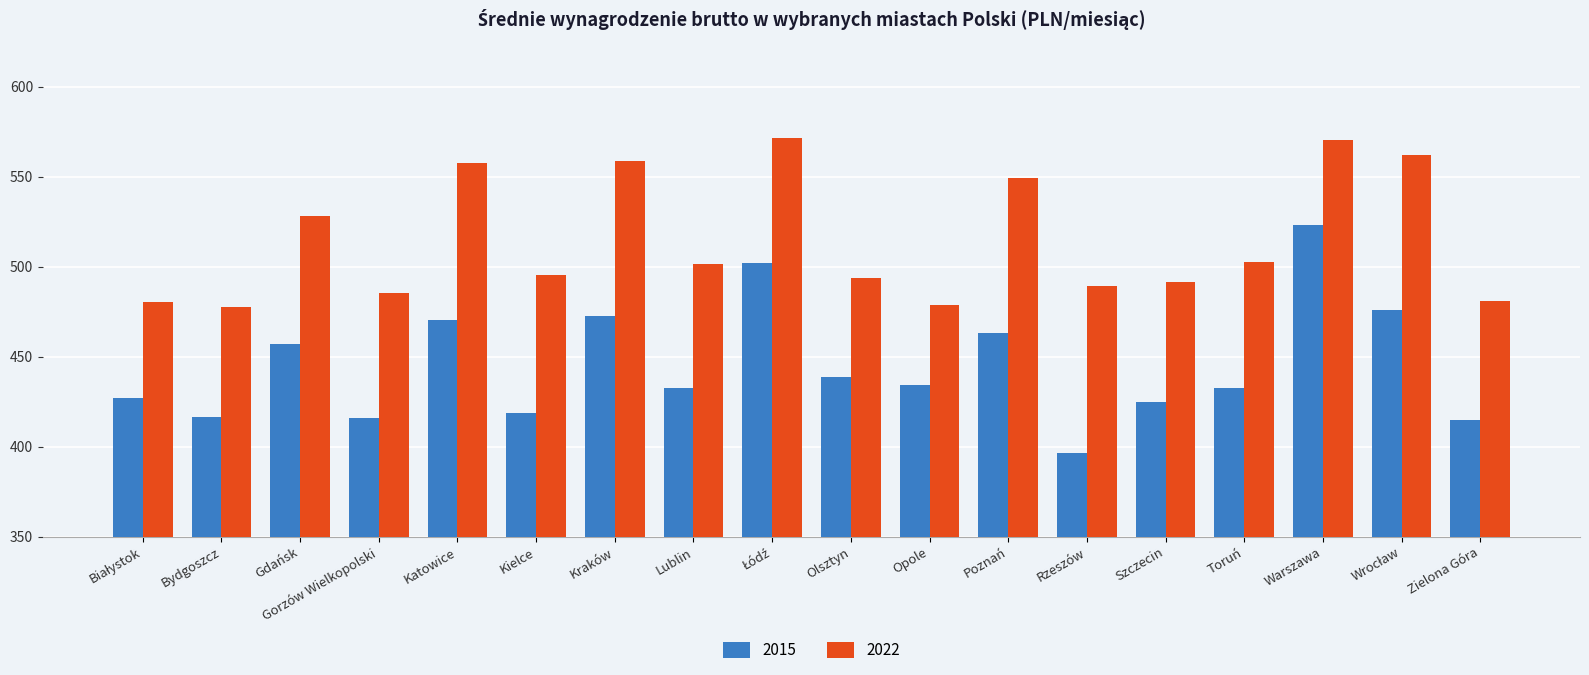

True or false: 2022 has a value of 477.9 at Bydgoszcz.

True